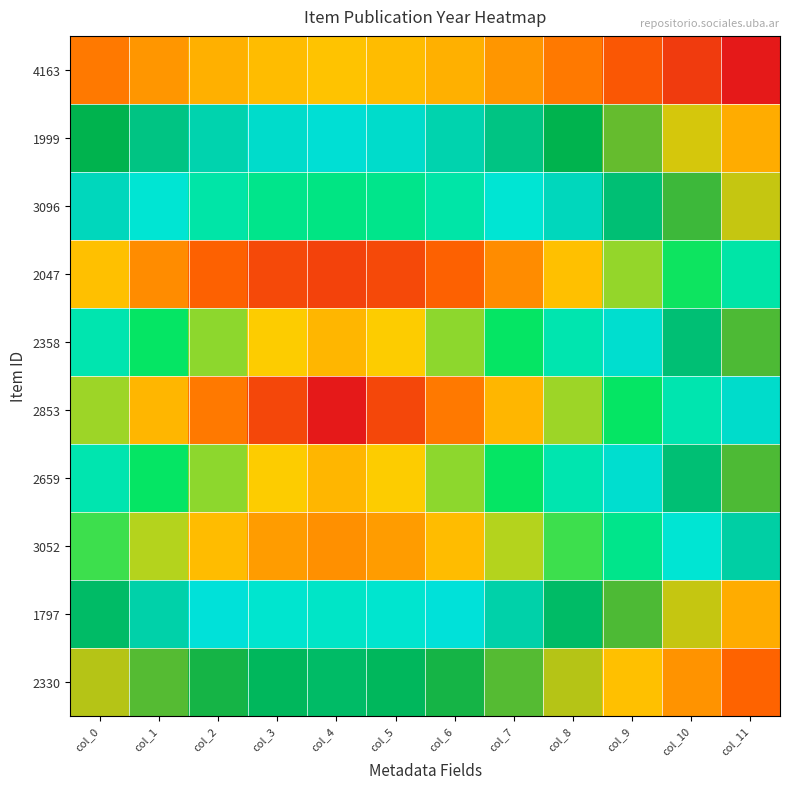

What is the total value across all series at col_9?

20145.2